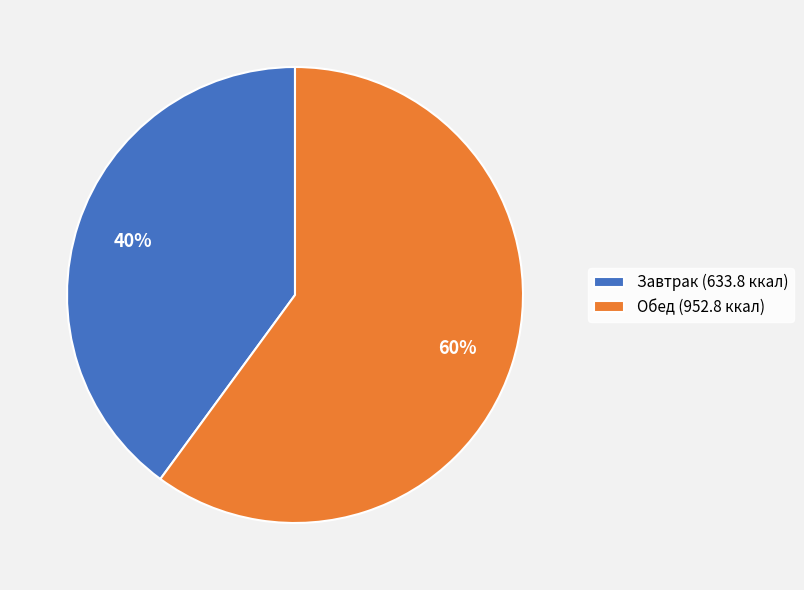

What percentage is the Обед (952.8 ккал) slice, to the nearest percent?

60%